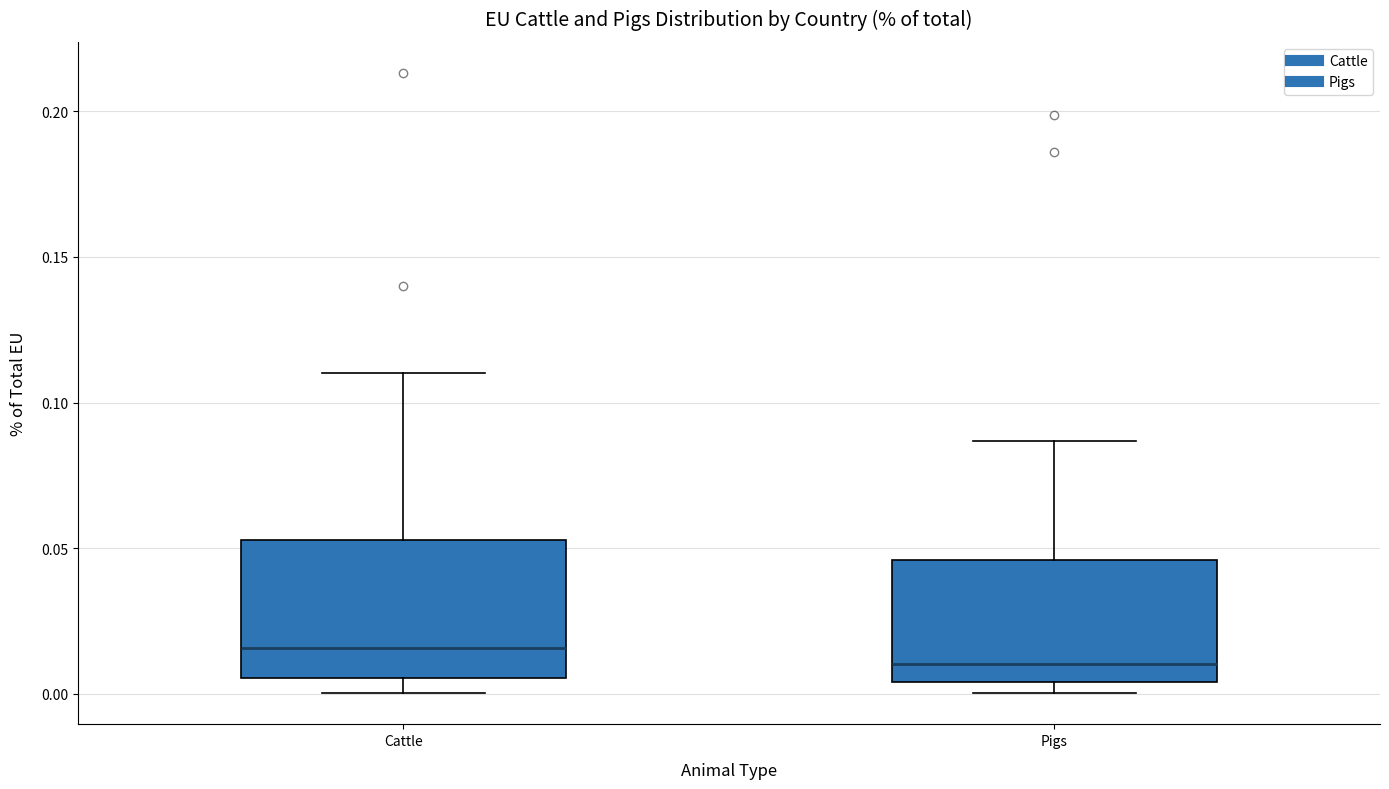

Where does the lower whisker of the box for Cattle end on the y-axis? The values are not printed on the chart, so give them approximately, as read against the axis.

0.000